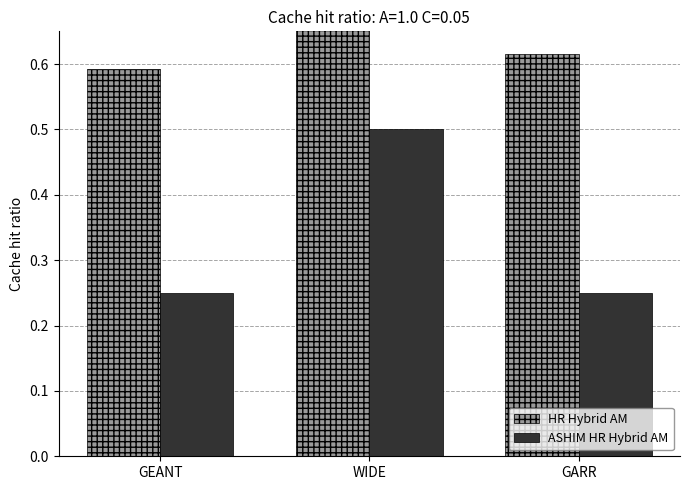

What is the total value across all series at GARR?

0.9